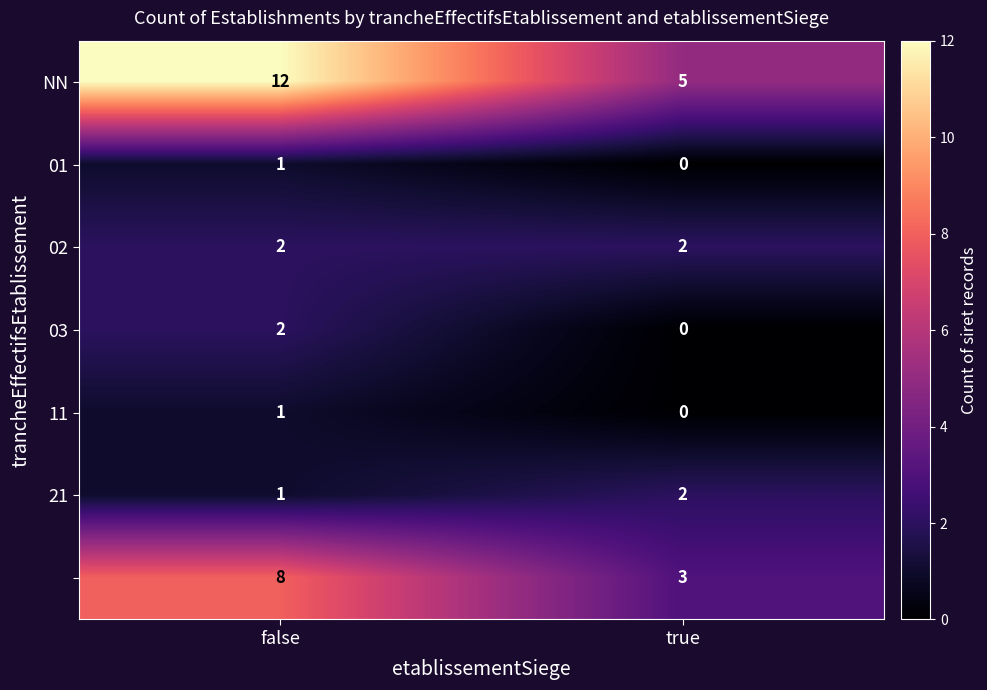

What is the spread (max minus min) of values at false?

11